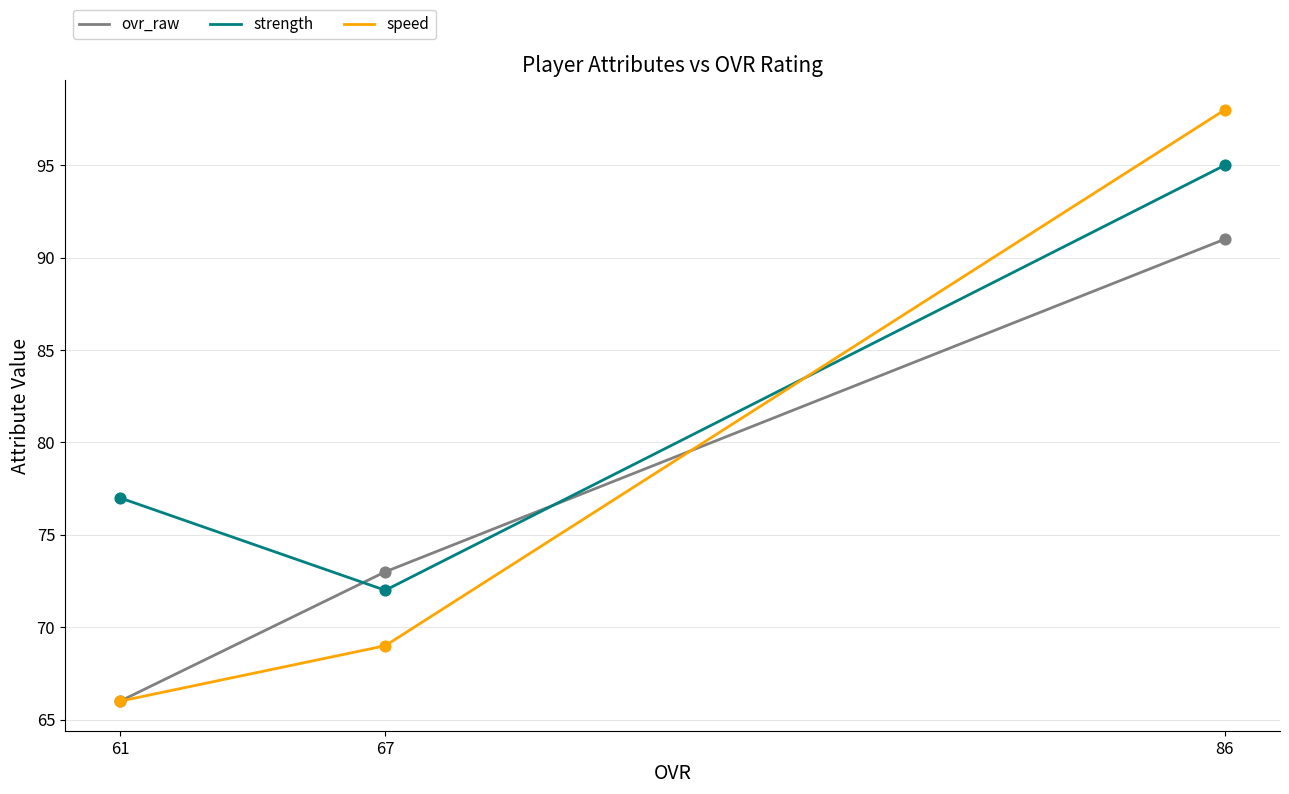

What are all the series names shown in the legend?

ovr_raw, strength, speed